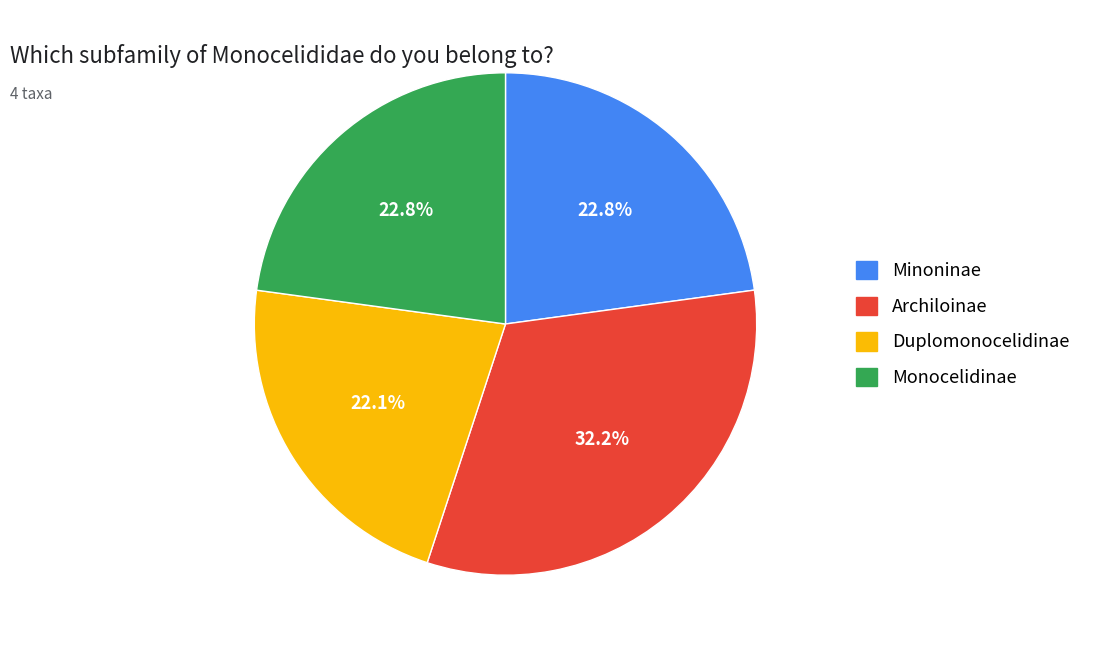

What percentage is the Archiloinae slice, to the nearest percent?

32%